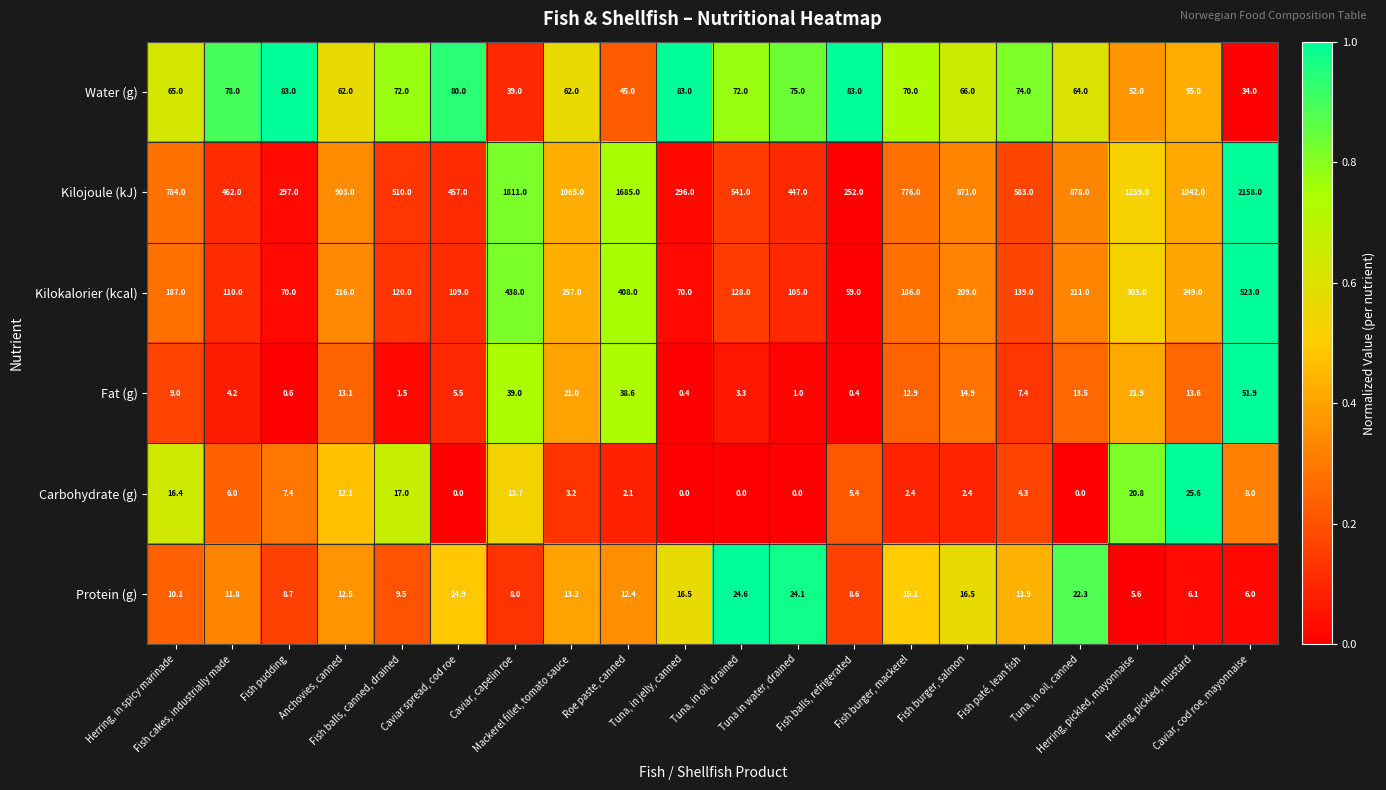

What is the lowest value of the Kilokalorier (kcal) series?

59.0